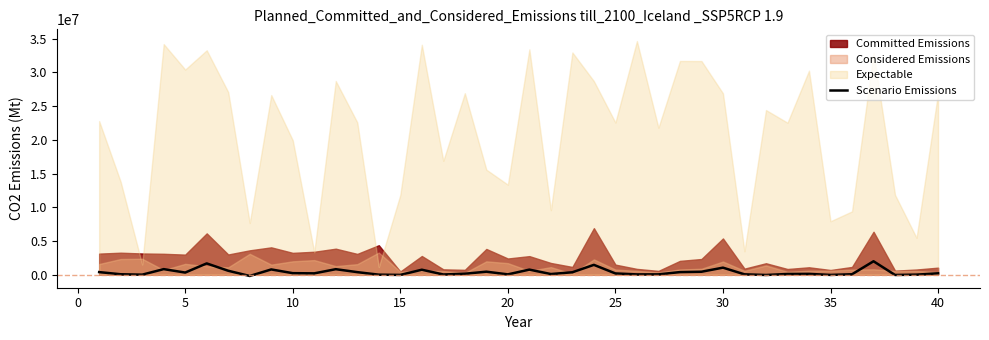

What is the highest value of the Scenario Emissions series?

1988942.5